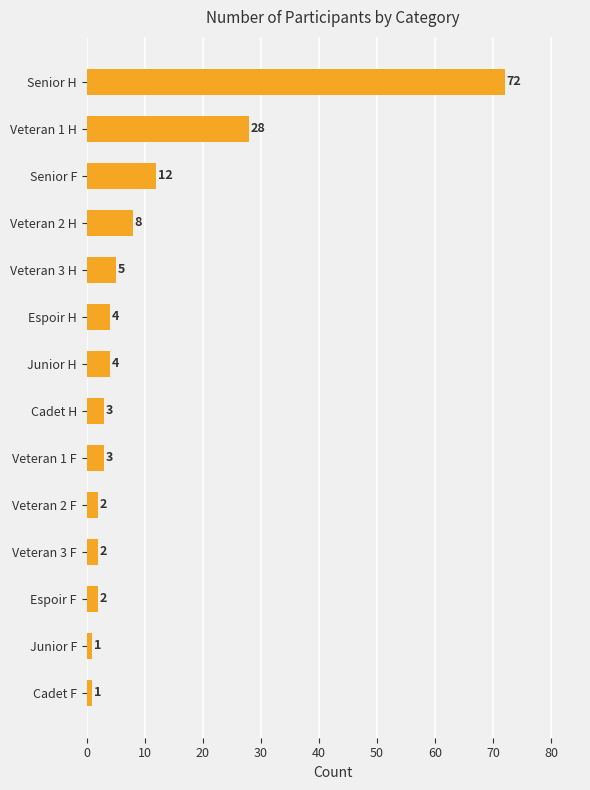

What is the sum of all values?

147